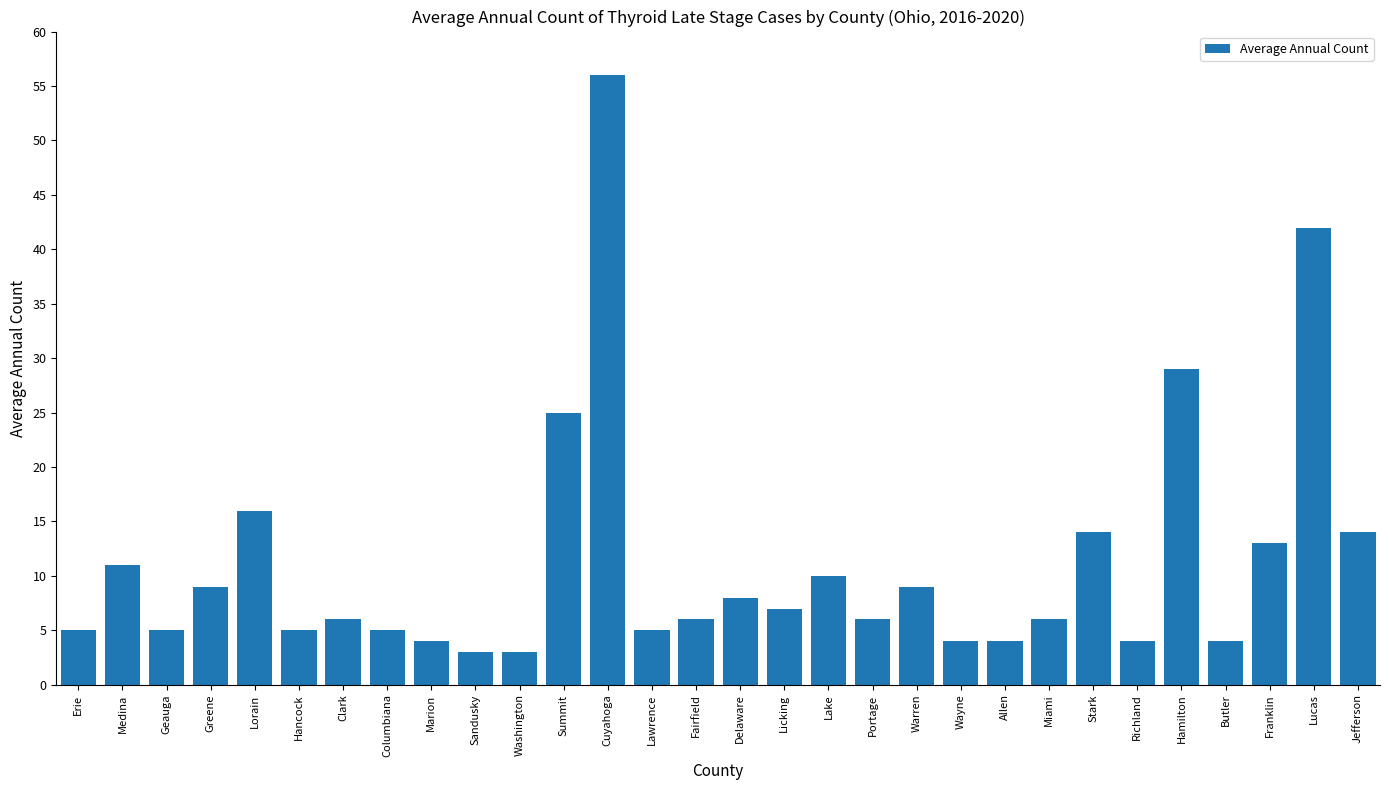

What is the change in value from Columbiana to Fairfield?

+1